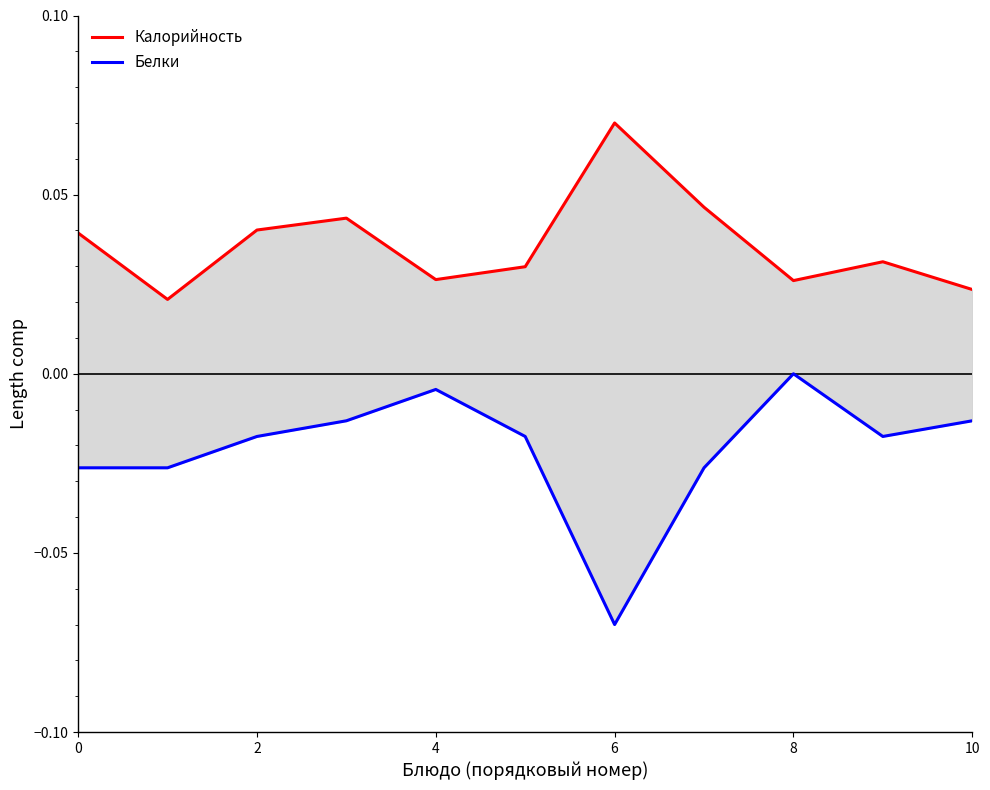

What is the minimum value shown in the chart?

-0.1